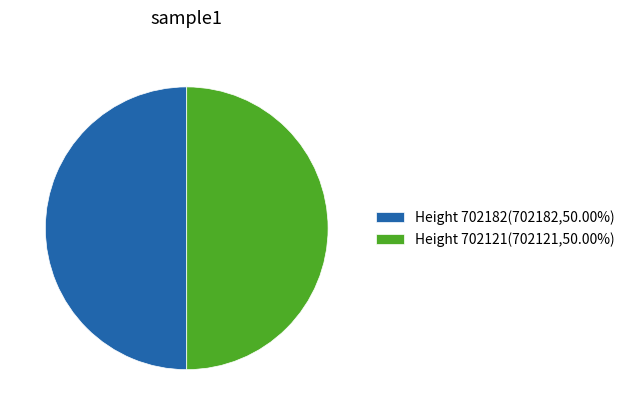

What is the ratio of the value at Height 702121(702121,50.00%) to the value at Height 702182(702182,50.00%)?

1.0